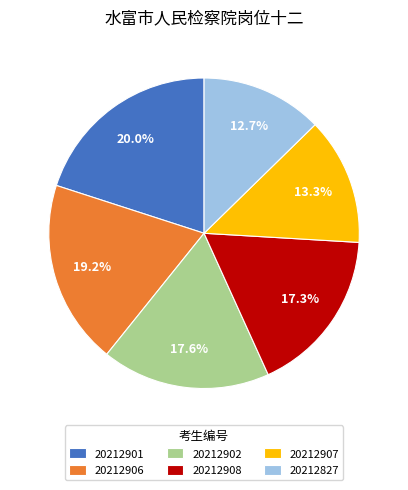

What portion of the pie excludes 20212901?

80.0%